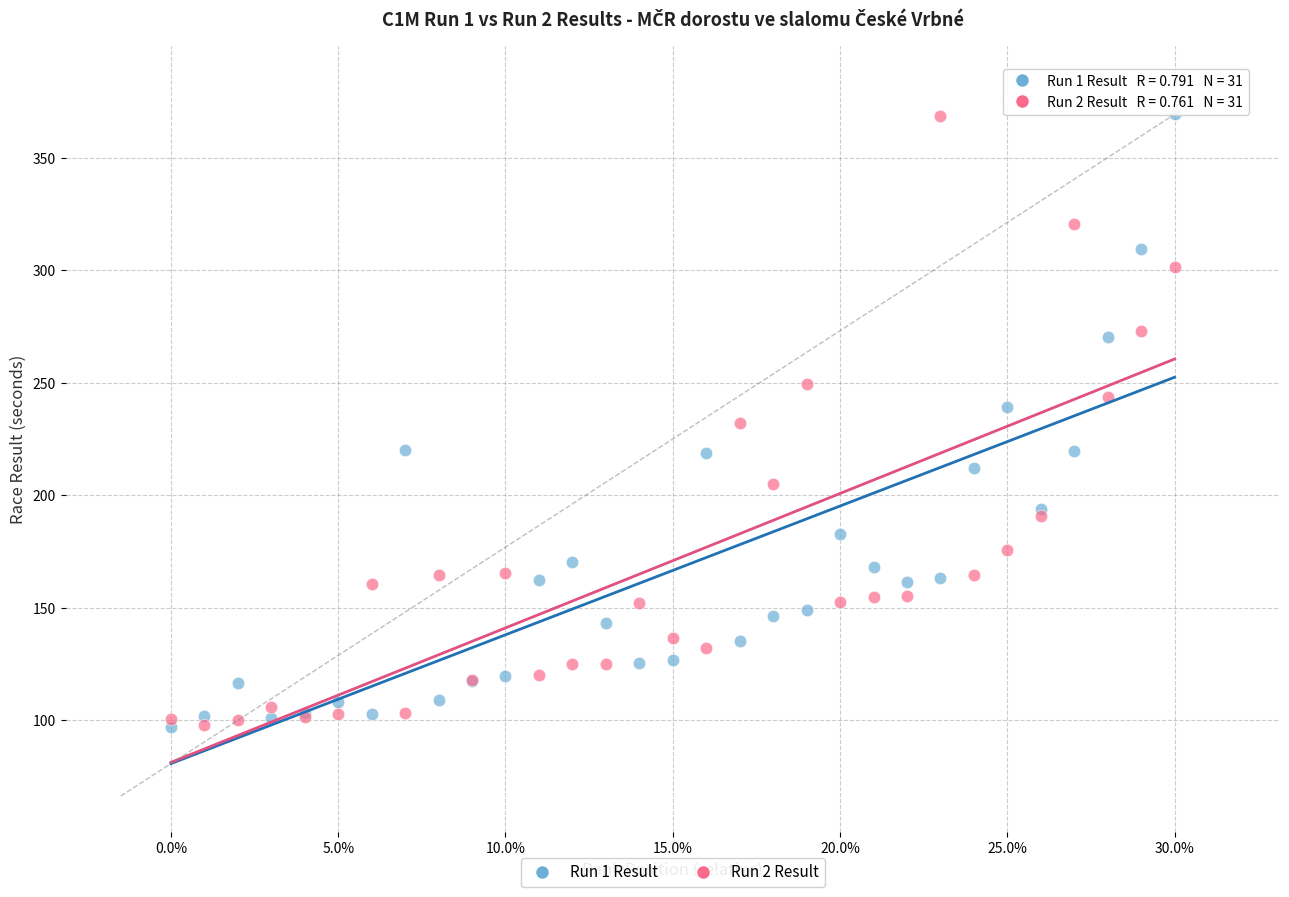

What are all the series names shown in the legend?

Run 1 Result, Run 2 Result